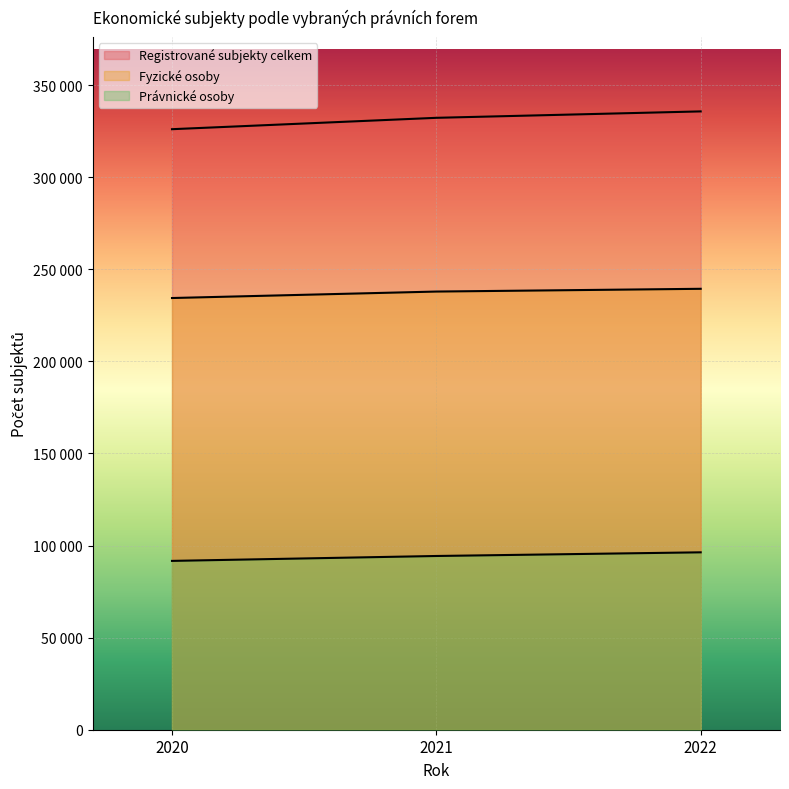

What is the spread (max minus min) of values at 2022?

239430